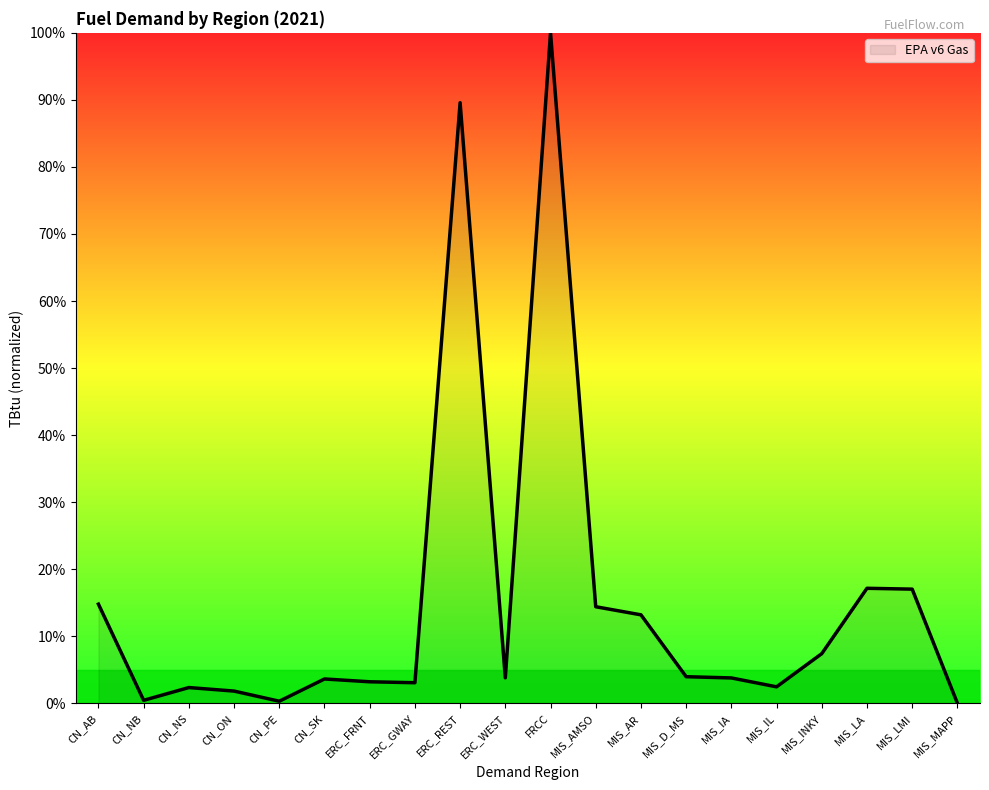

What is the ratio of the value at FRCC to the value at MIS_AR?

7.6